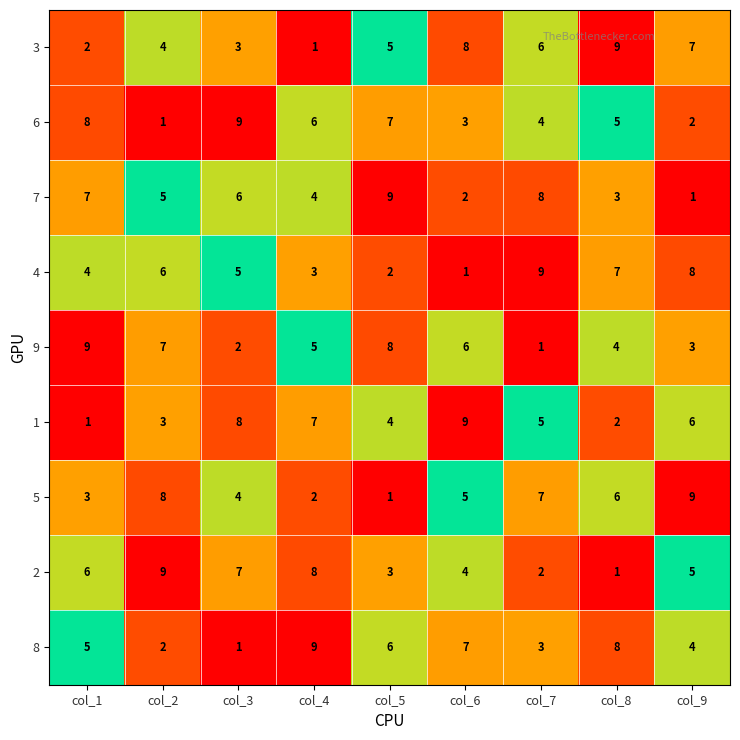

At col_3, list the series in order from smallest to largest.

8, 9, 3, 5, 4, 7, 2, 1, 6